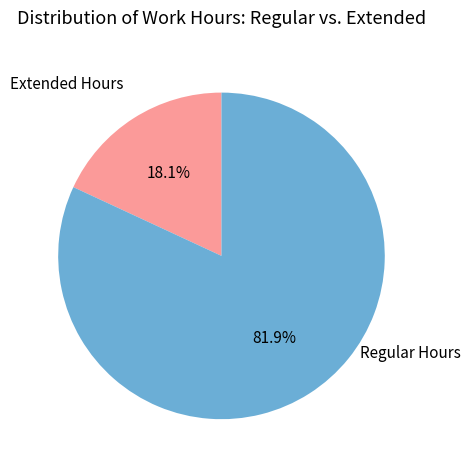

Between Extended Hours and Regular Hours, which is larger?

Regular Hours